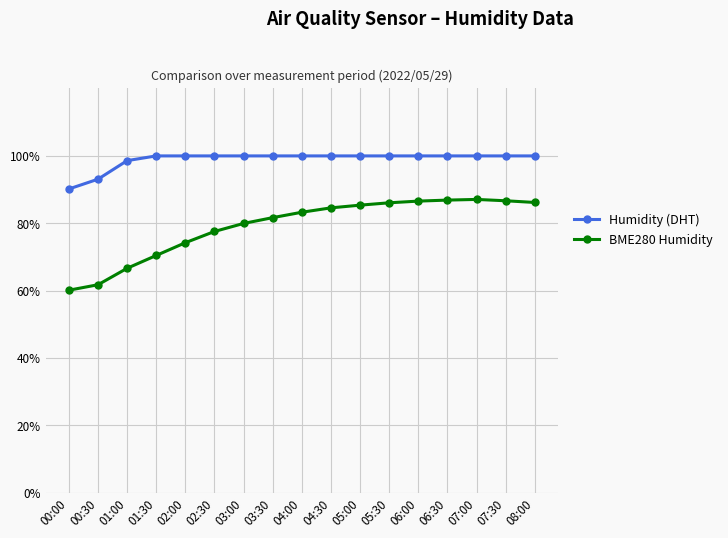

What is the difference between the highest and lowest values at 02:00?

25.7